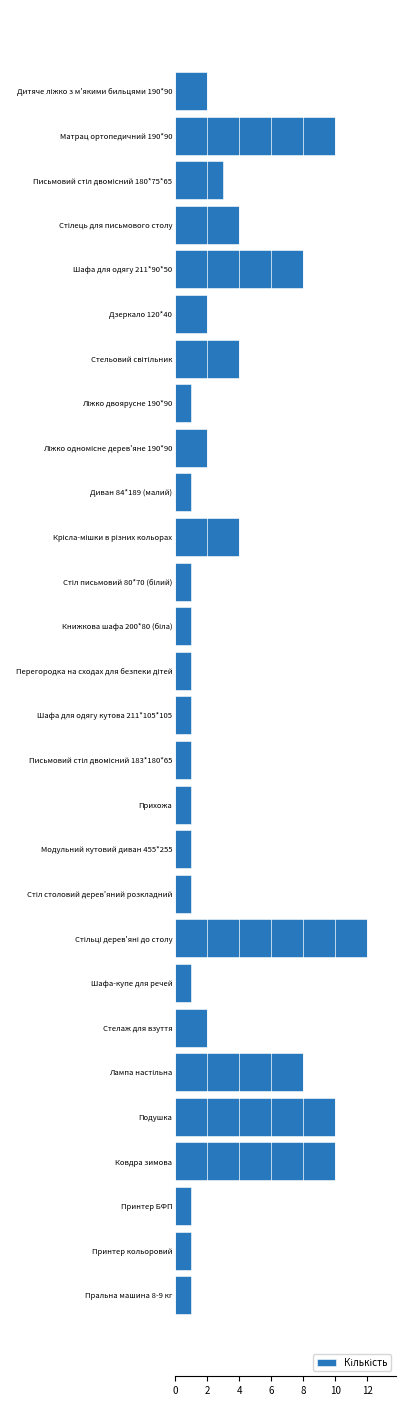

What is the value of the 13th bar from the top?

1